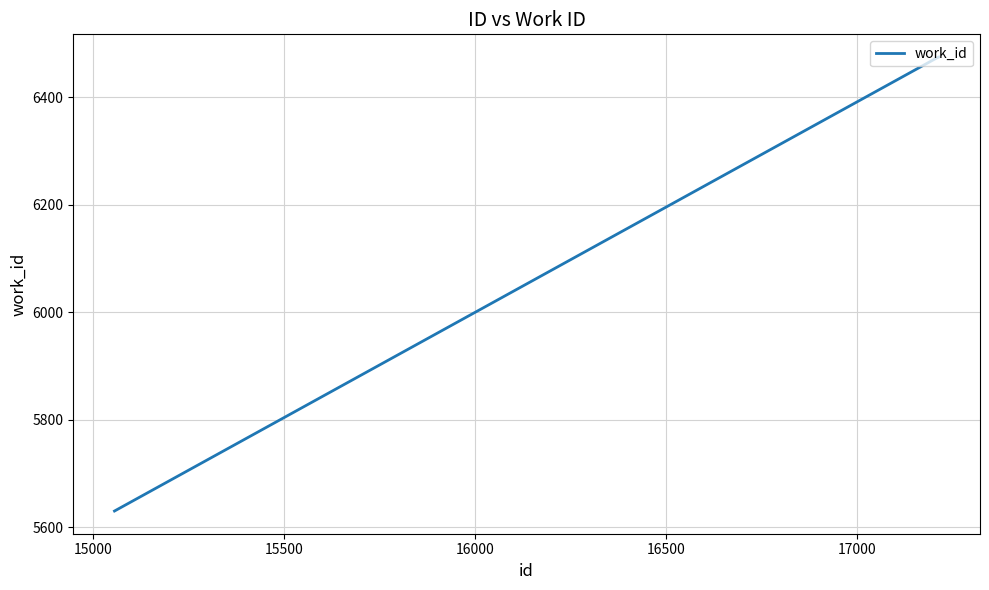

What is the difference between the second highest and minimum values?

843